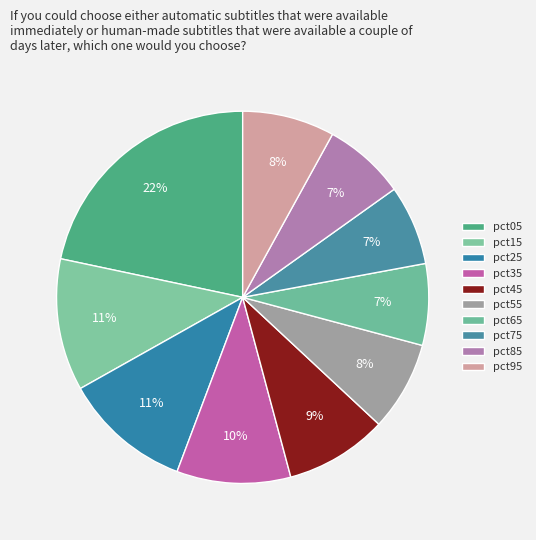

Does pct75 account for over 50% of the chart?

No